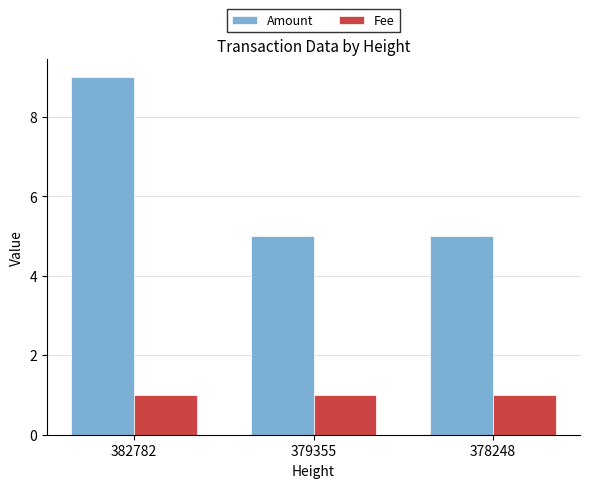

Which label corresponds to the largest value in the chart?

382782